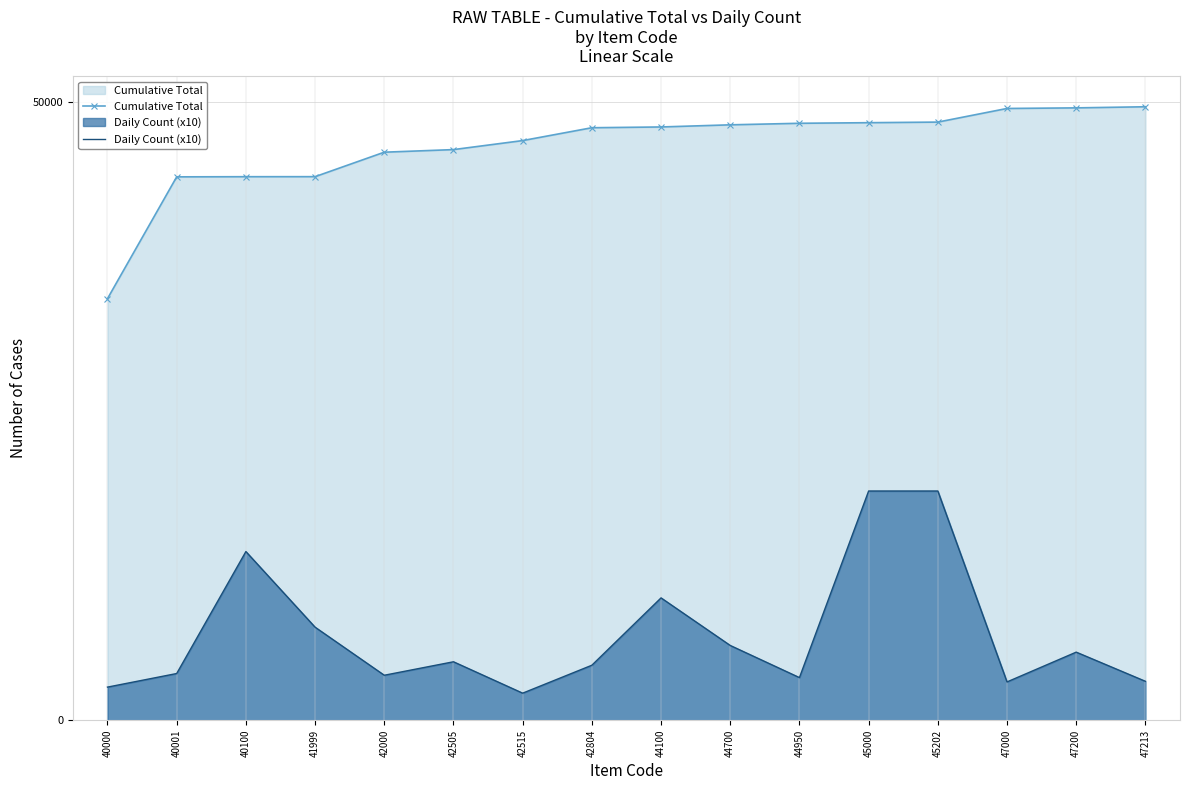

How many lines are shown in the chart?

2